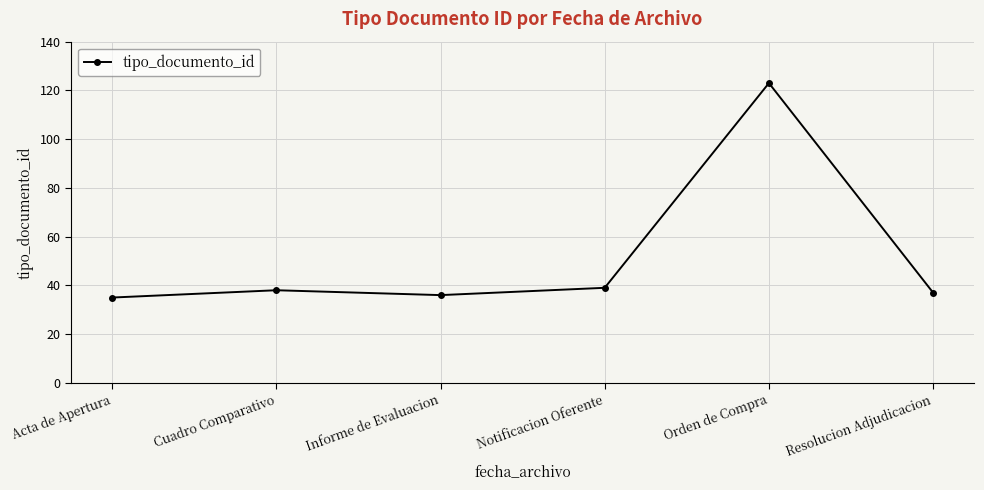

What is the sum of all values?

308